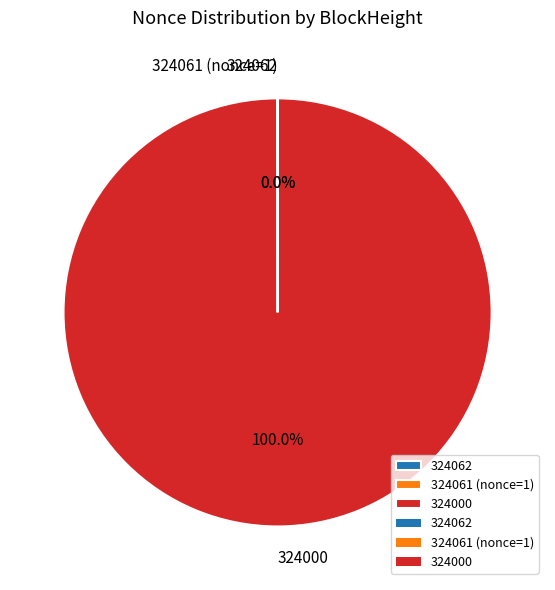

What is the largest slice in the pie chart?

324000